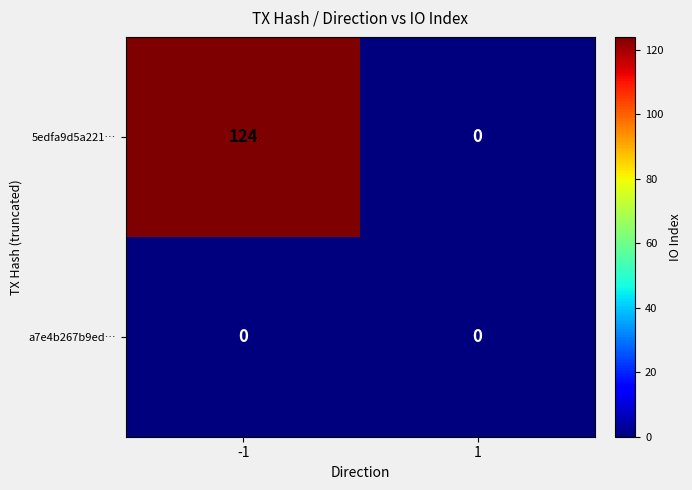

How many distinct data groups are displayed?

2